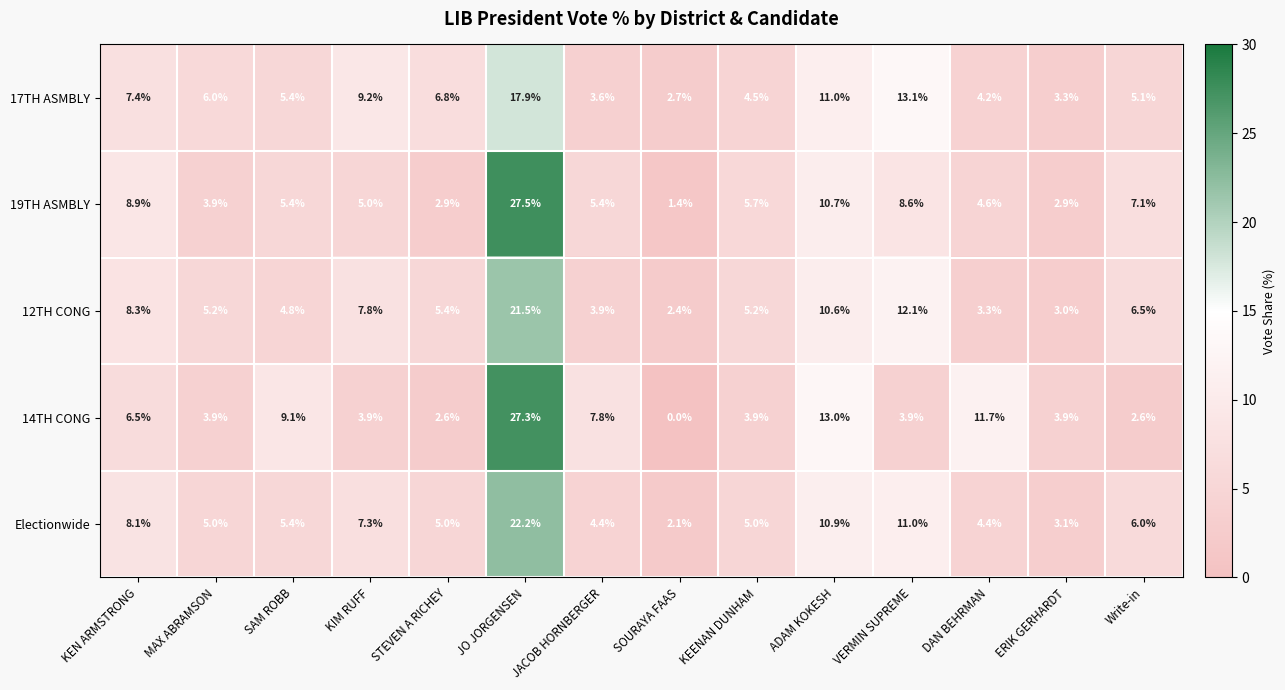

Count the number of categories in the chart.

14